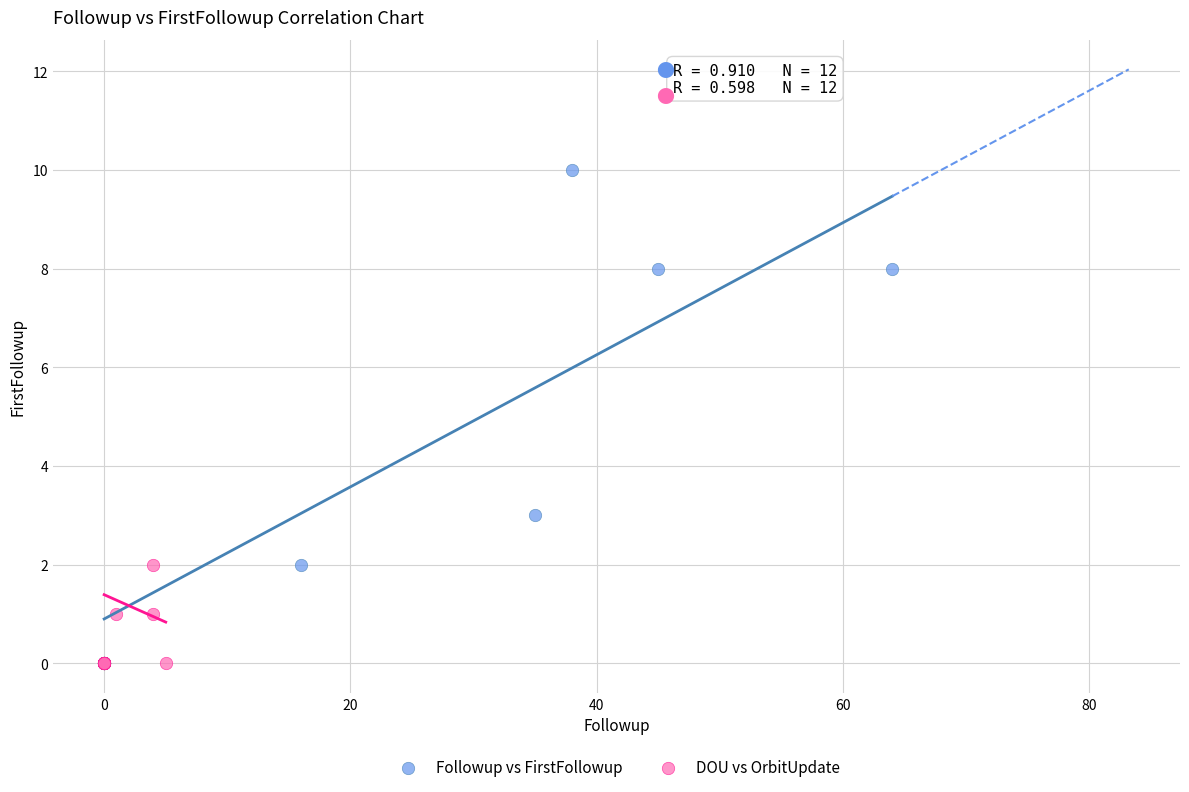

What are all the series names shown in the legend?

Followup vs FirstFollowup, DOU vs OrbitUpdate